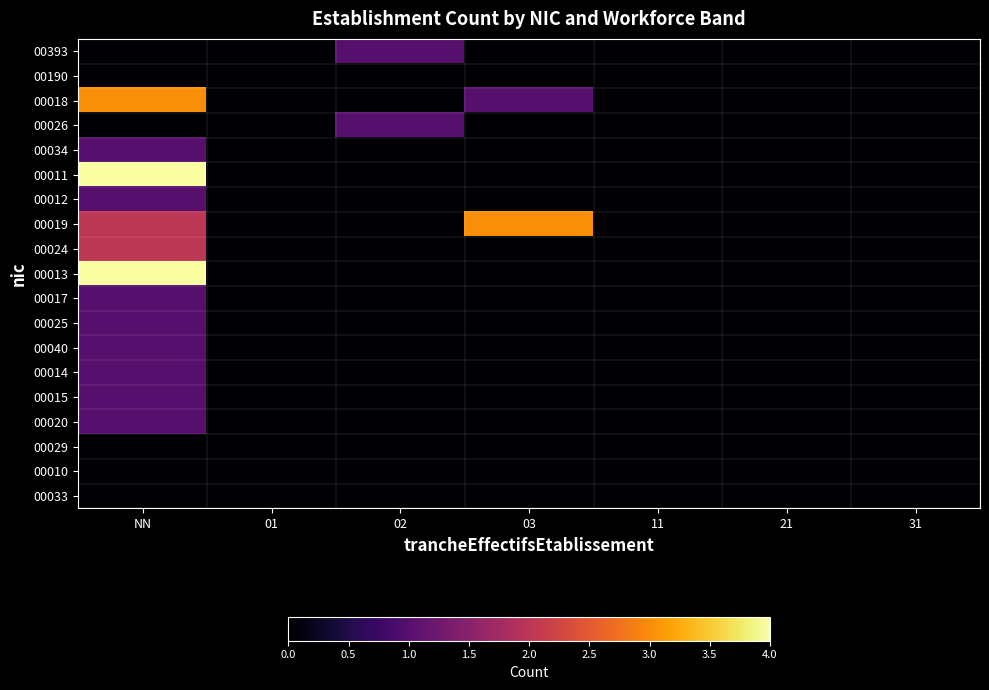

Rank the series at 02 from lowest to highest value.

00190, 00018, 00034, 00011, 00012, 00019, 00024, 00013, 00017, 00025, 00040, 00014, 00015, 00020, 00029, 00010, 00033, 00393, 00026